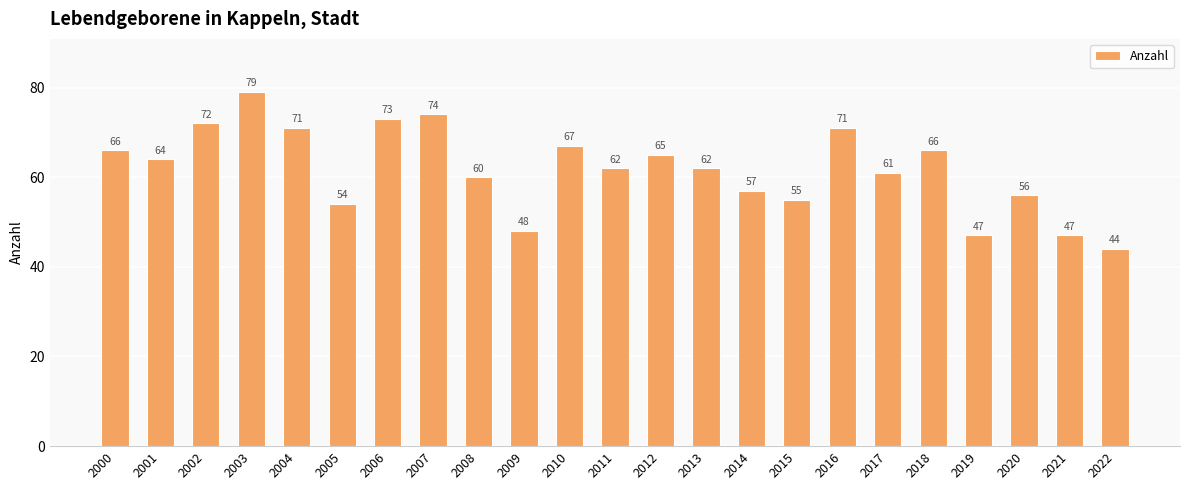

What is the approximate value at 2021?

47